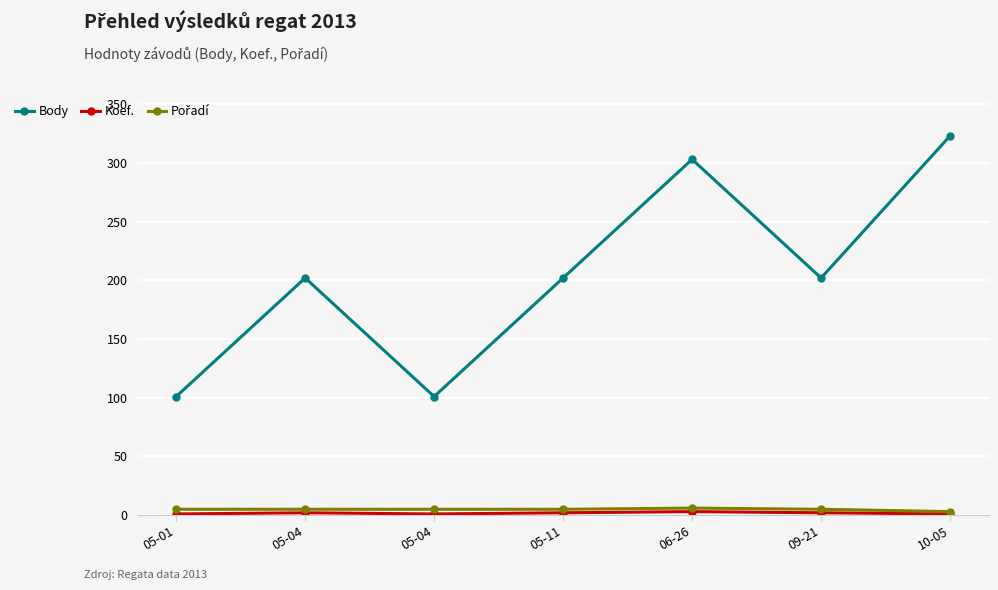

How many categories are shown in the chart?

7